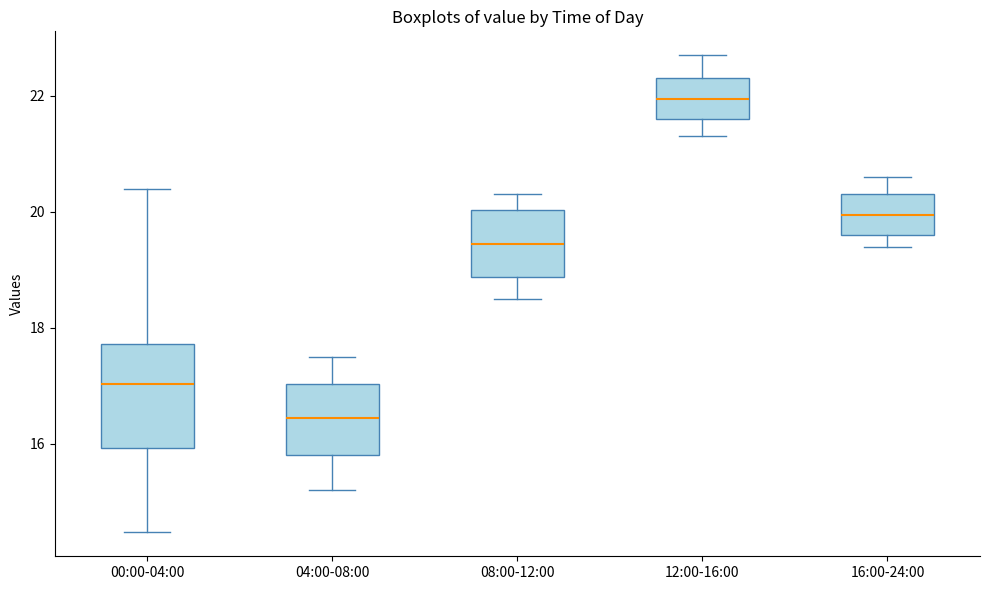

Reading left to right, transcribe this box plot: for each box, give where its median line is, the range the box spans, and where its two whiskers end, as read against the y-axis. The values are not printed on the chart, so give them approximately, as read against the axis.

00:00-04:00: median 17.0, box 16.0 to 17.8, whiskers 14.4 to 20.4
04:00-08:00: median 16.4, box 15.8 to 17.0, whiskers 15.2 to 17.6
08:00-12:00: median 19.4, box 18.8 to 20.0, whiskers 18.6 to 20.4
12:00-16:00: median 22.0, box 21.6 to 22.4, whiskers 21.4 to 22.8
16:00-24:00: median 20.0, box 19.6 to 20.4, whiskers 19.4 to 20.6